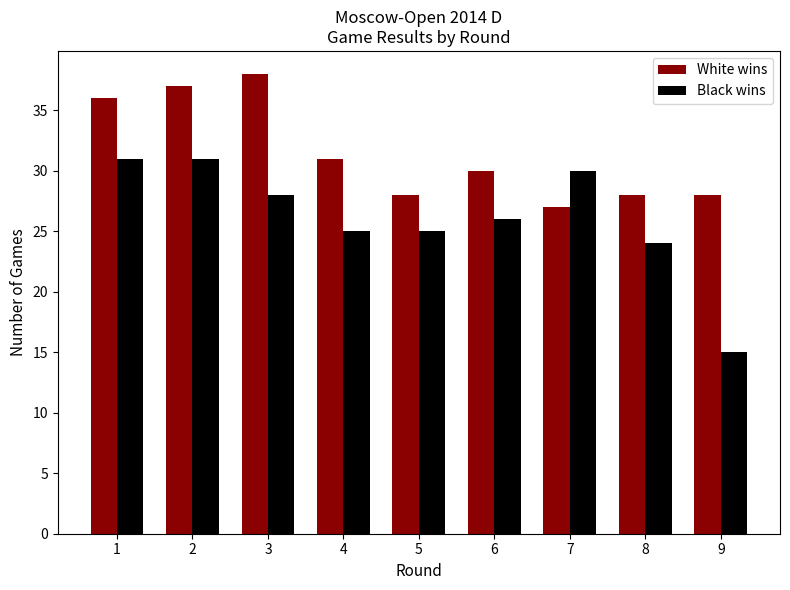

Which series has the largest range (max minus min)?

Black wins